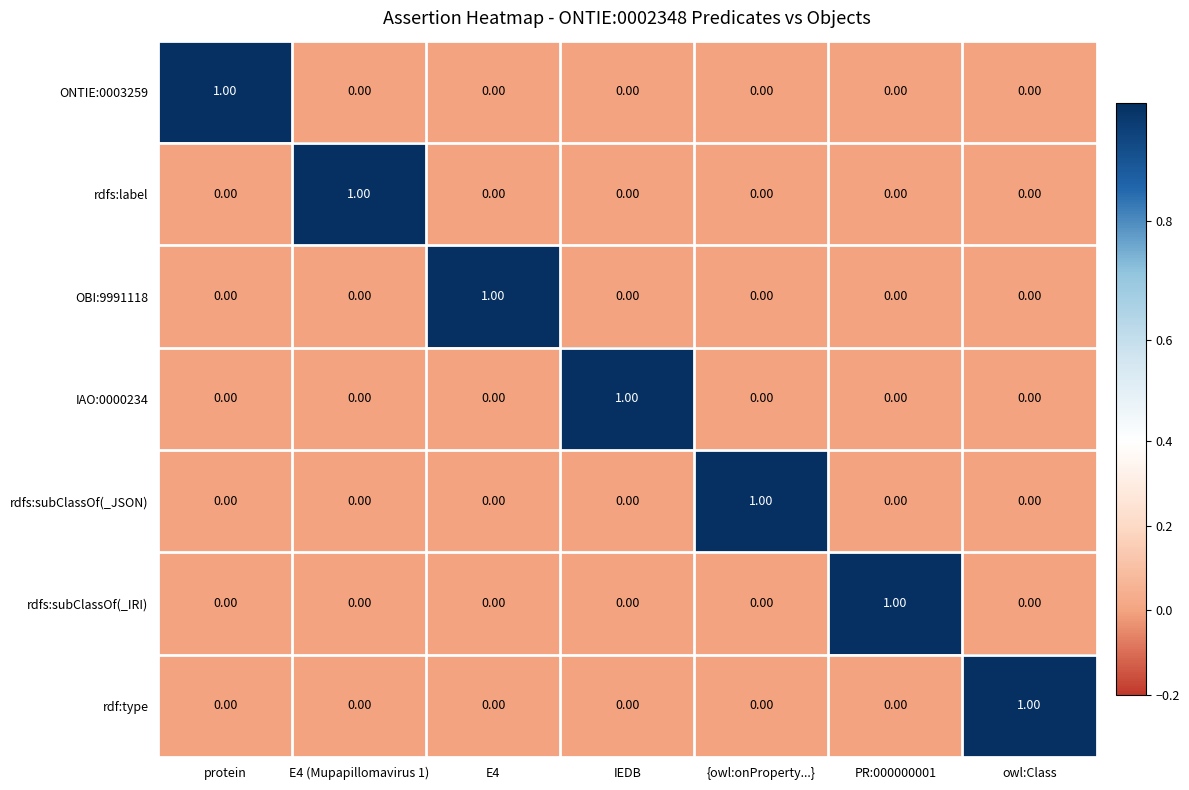

What is the difference between the highest and lowest values at protein?

1